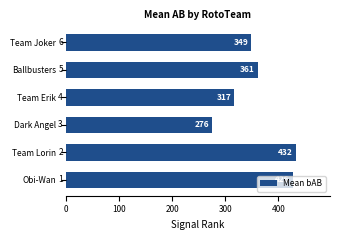

Is it true that the value at Team Lorin is 432.0?

True